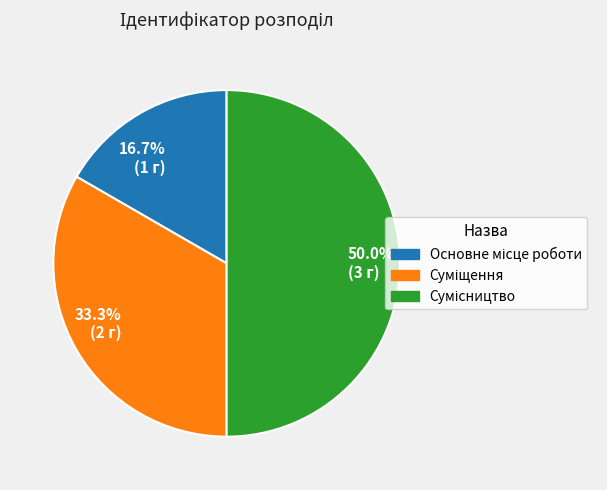

What percentage do 33.3% (2 г) and 16.7% (1 г) together represent?

50.0%